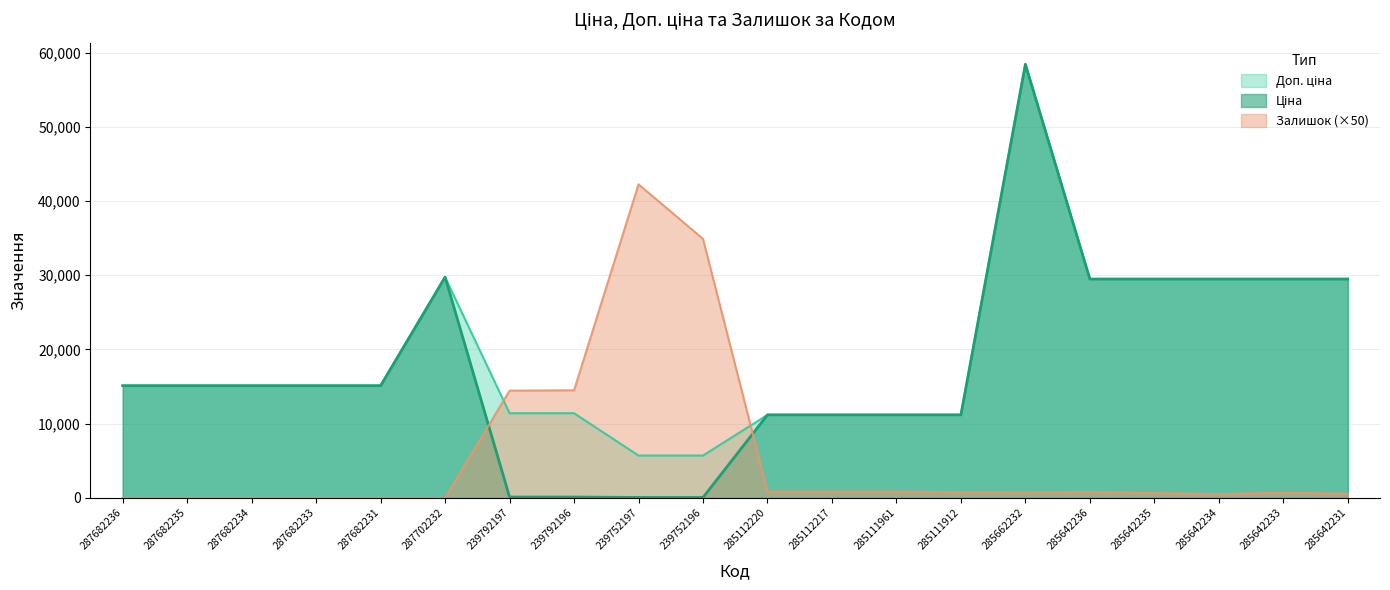

What is the spread (max minus min) of values at 239752197?

42192.9